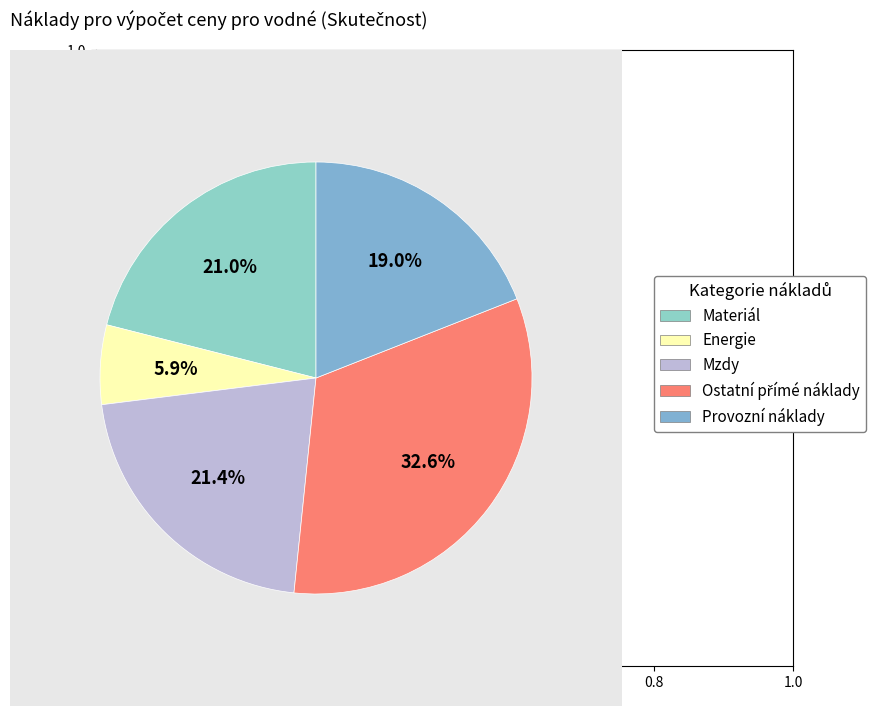

Between Materiál and Ostatní přímé náklady, which is larger?

Ostatní přímé náklady